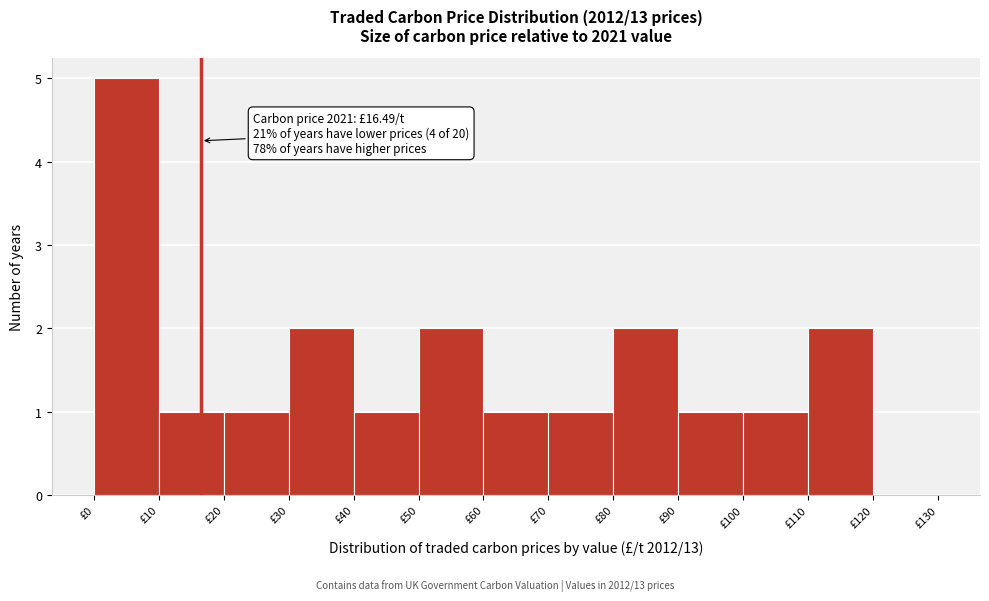

Over which range of the x-axis is the bar tallest?

0 to 10